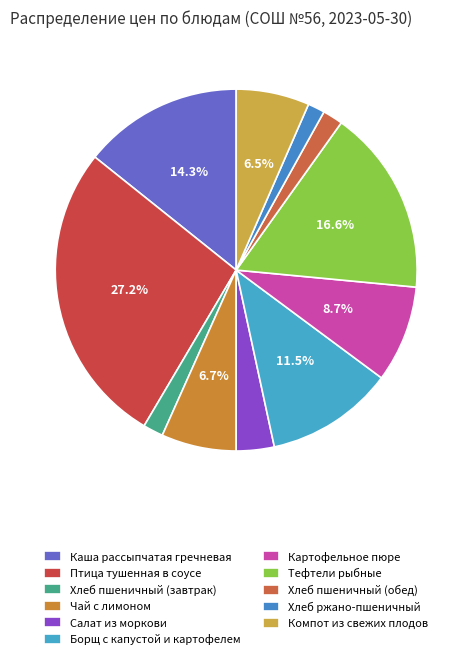

Which slice is the smallest?

Хлеб ржано-пшеничный